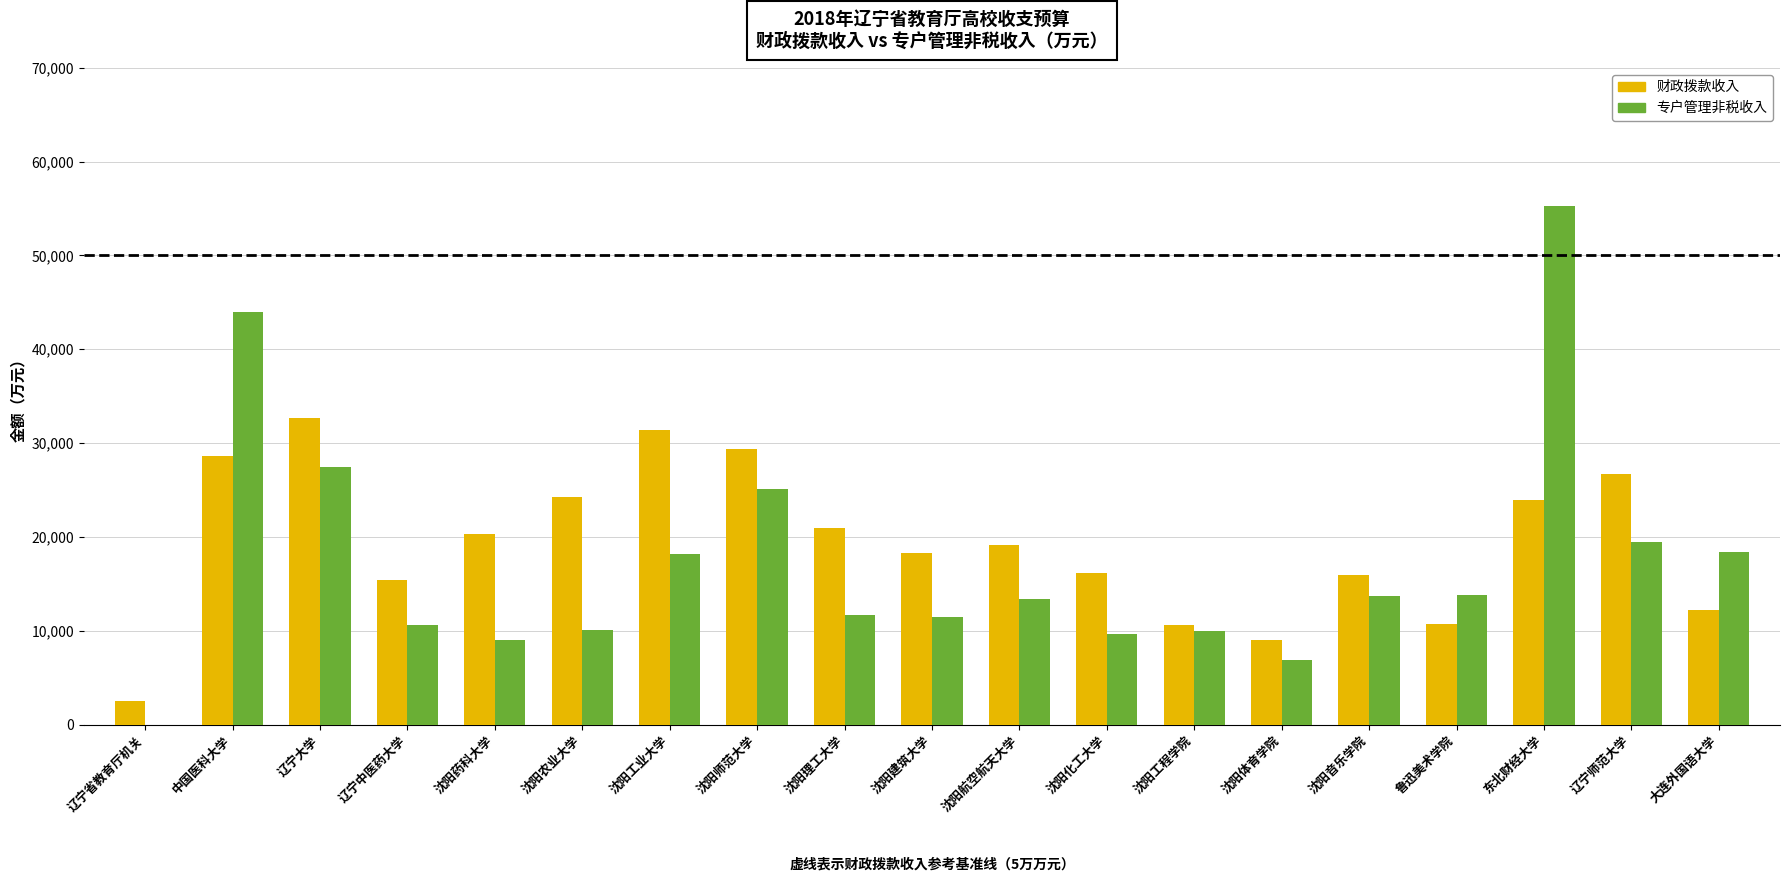

What is the total value across all series at 大连外国语大学?

30591.2